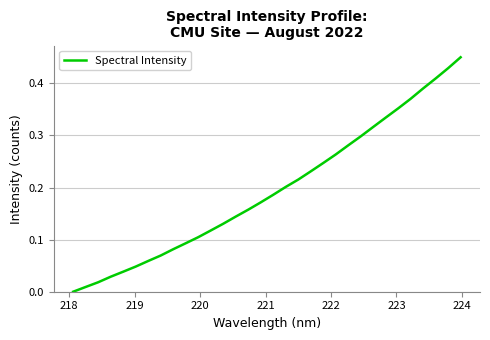

Reading right to left, what are all the values shown in this chart?

0.5	0.4	0.4	0.4	0.4	0.4	0.3	0.3	0.3	0.3	0.3	0.2	0.2	0.2	0.2	0.2	0.2	0.2	0.1	0.1	0.1	0.1	0.1	0.1	0.1	0.1	0.0	0.0	0.0	0.0	0.0	0.0